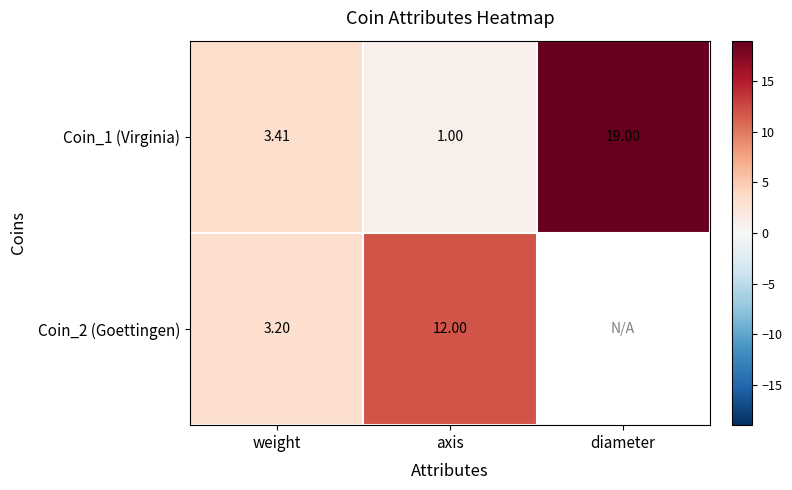

What is the highest value of the Coin_1 (Virginia) series?

19.0